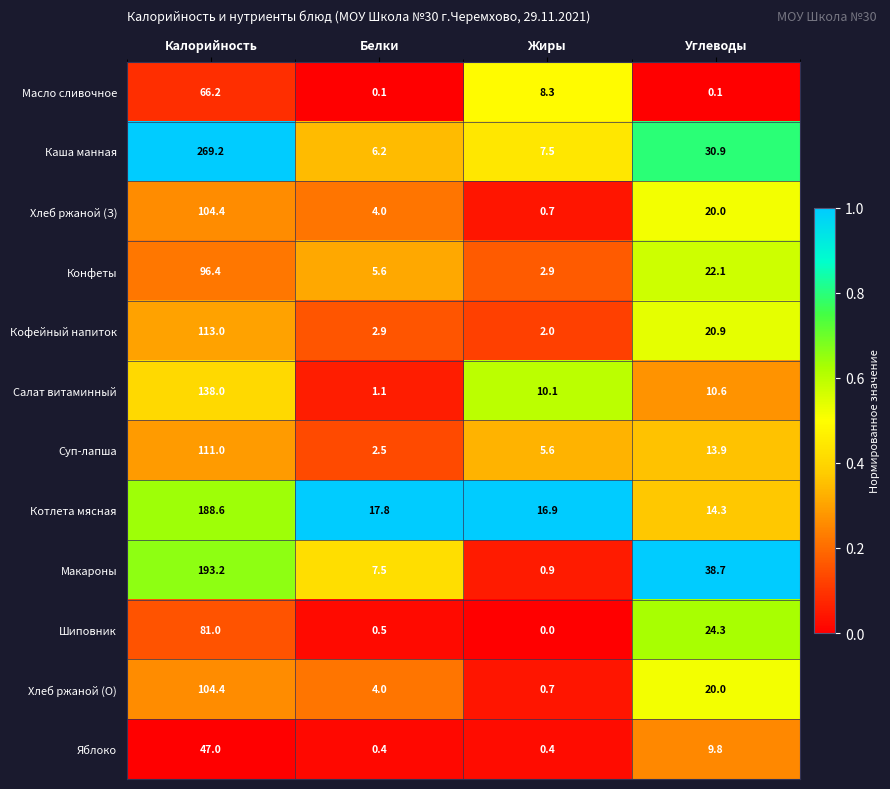

Is it true that Суп-лапша equals 5.6 at Жиры?

True